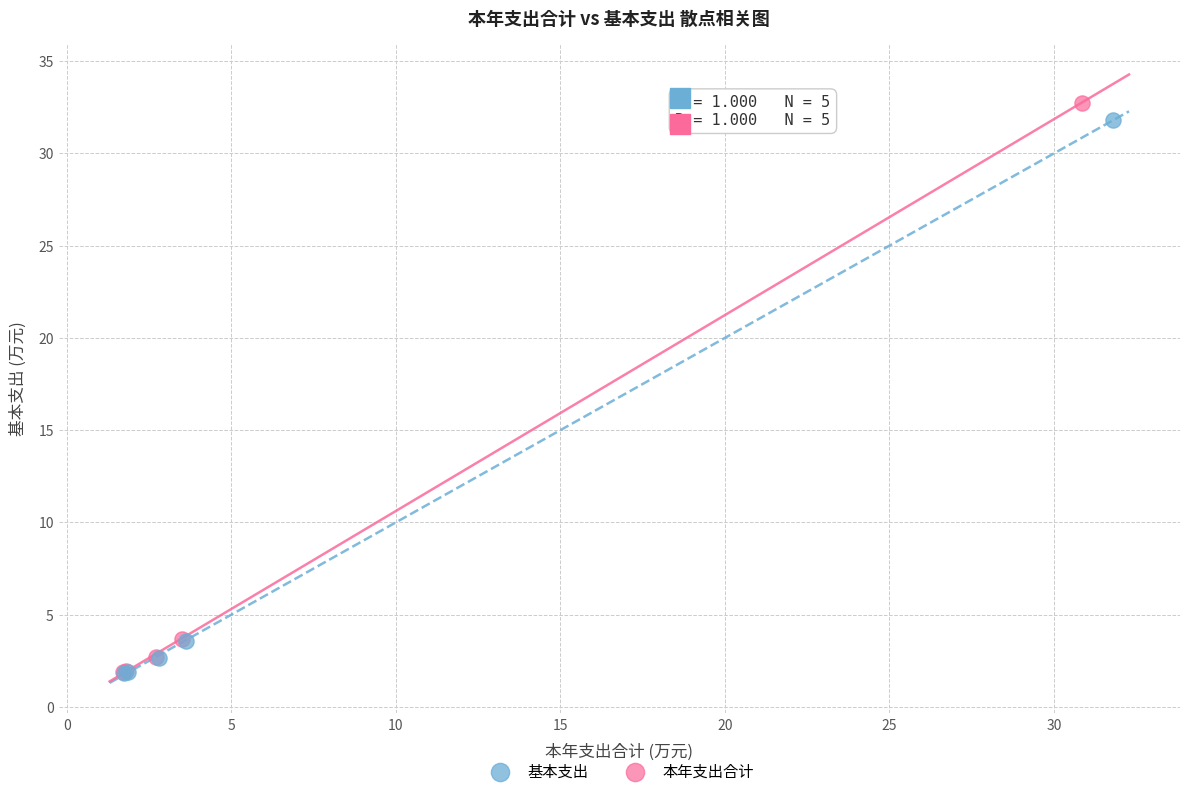

Which series has the largest Y range (max minus min)?

本年支出合计